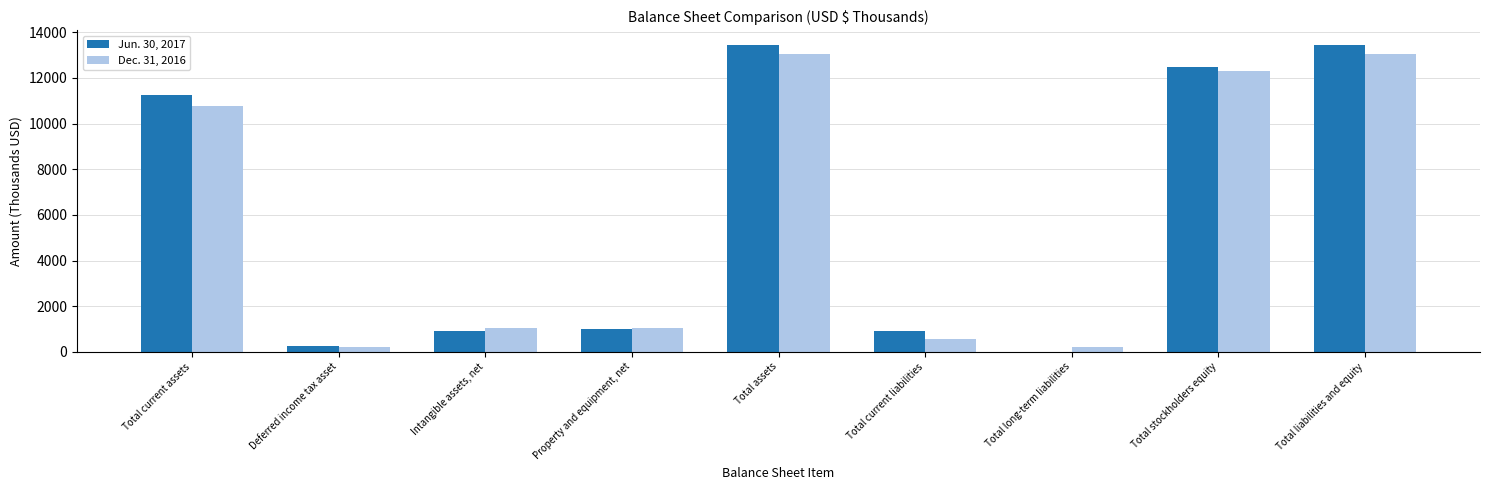

True or false: Jun. 30, 2017 has a value of 925 at Total current liabilities.

True